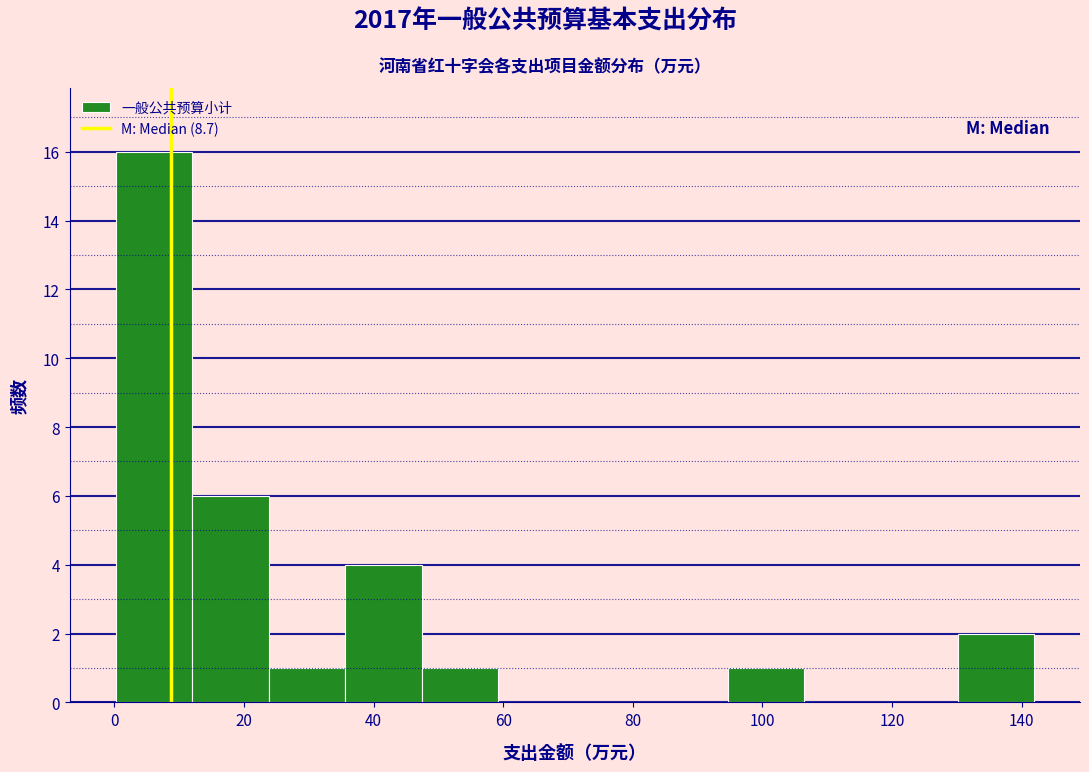

Over which range of the x-axis is the bar tallest?

0 to 12